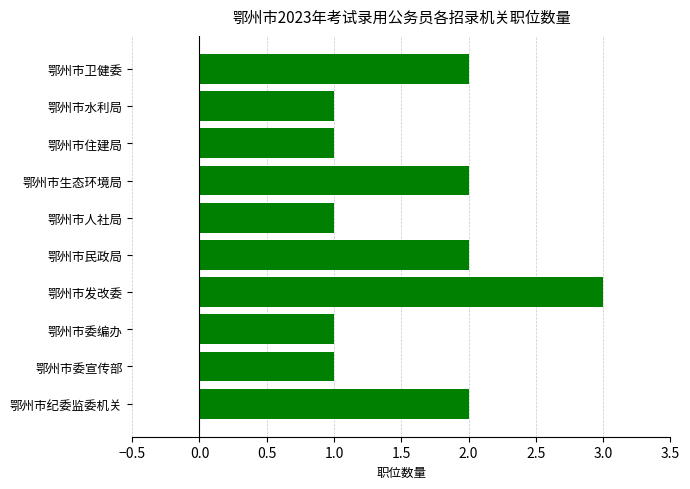

Reading bottom to top, extract all data points from this chart.

鄂州市纪委监委机关=2	鄂州市委宣传部=1	鄂州市委编办=1	鄂州市发改委=3	鄂州市民政局=2	鄂州市人社局=1	鄂州市生态环境局=2	鄂州市住建局=1	鄂州市水利局=1	鄂州市卫健委=2